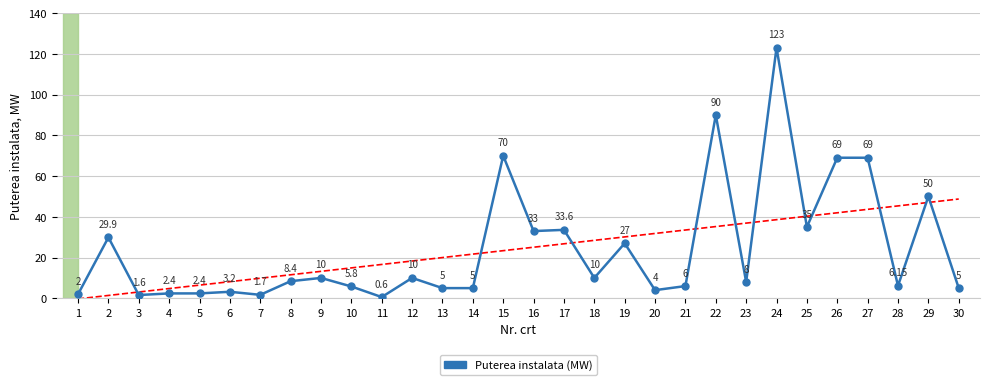

Count the number of values greater than 8.

15